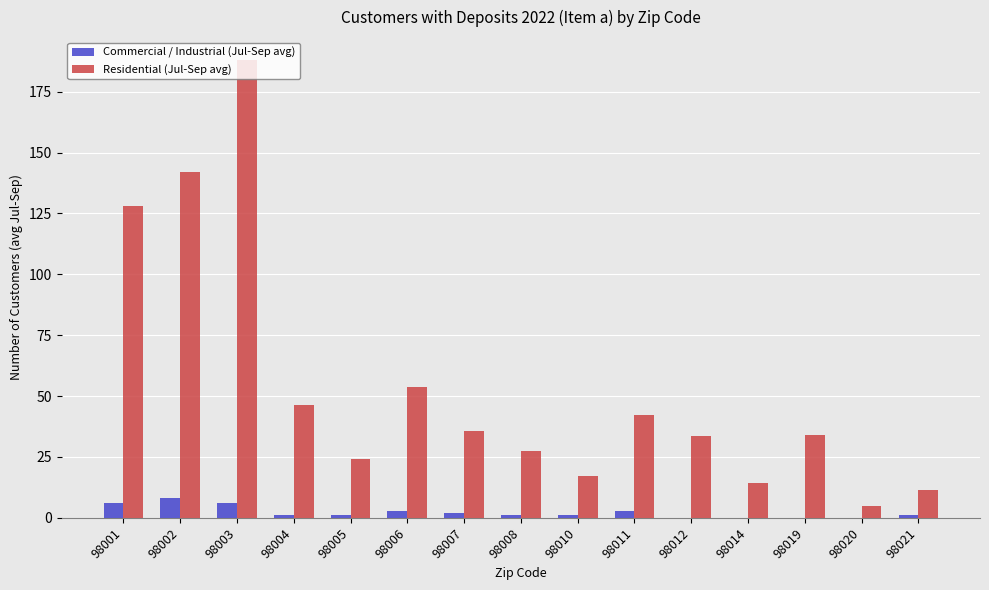

At which category does the chart reach its peak across all series?

98003